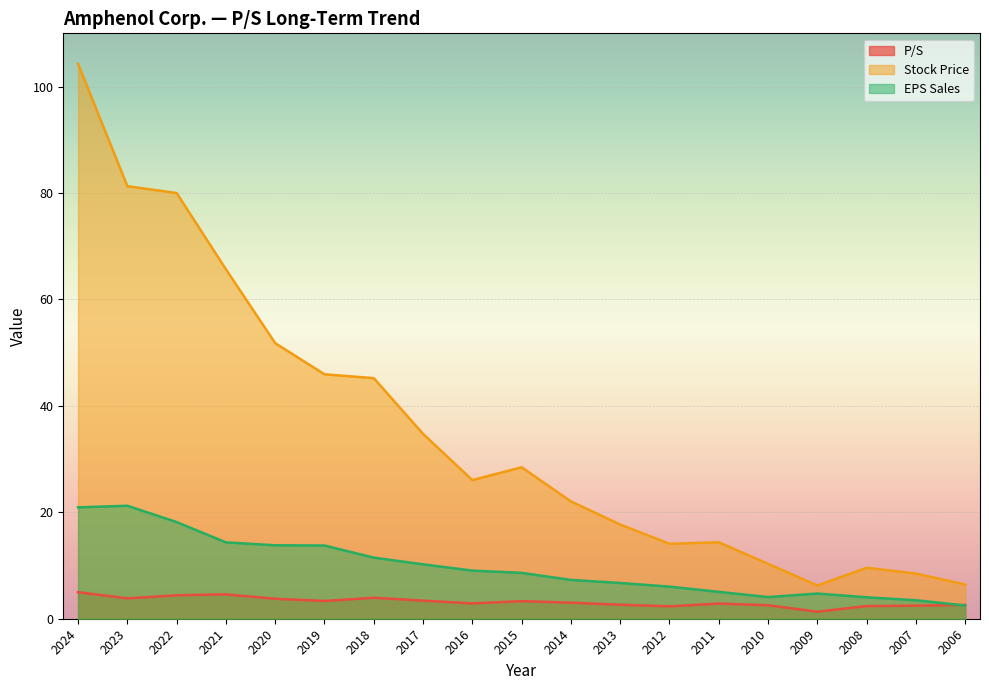

What is the lowest value of the P/S series?

1.3